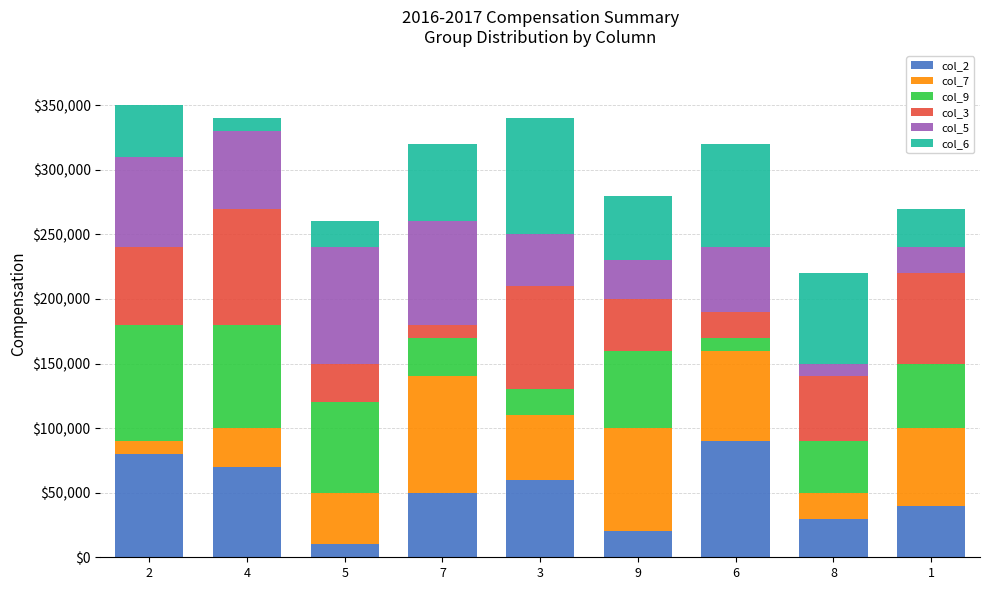

What is the highest value of the col_2 series?

90000